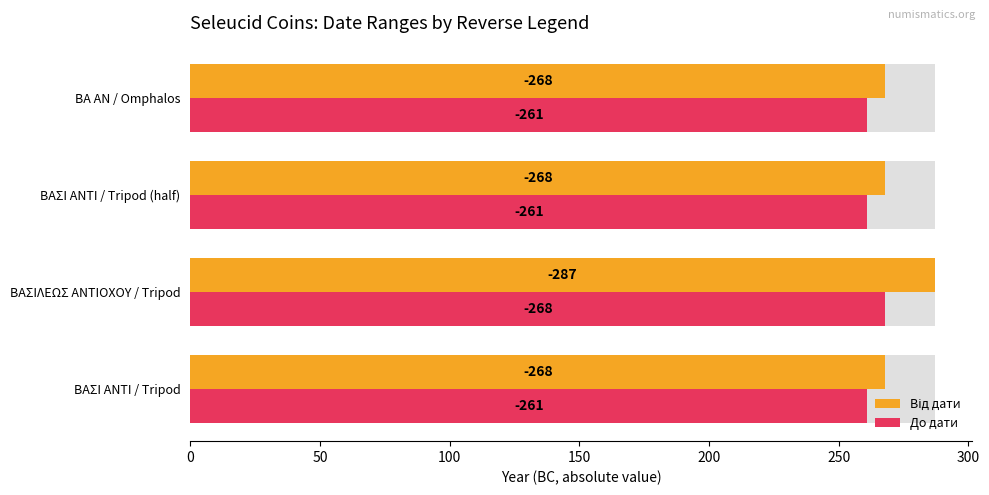

Are the bars grouped side by side (vs. stacked)?

Yes